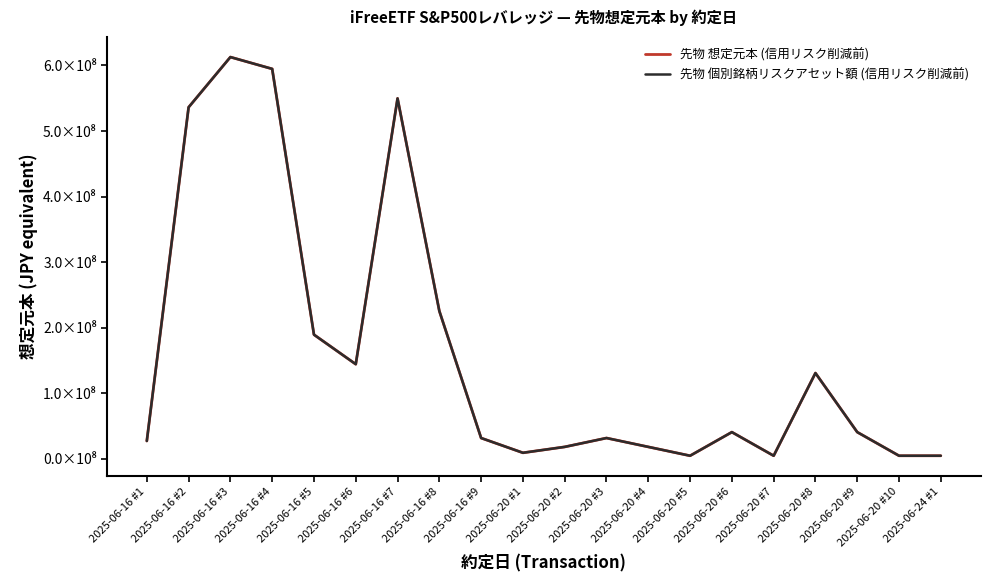

True or false: 先物 個別銘柄リスクアセット額 (信用リスク削減前) and 先物 想定元本 (信用リスク削減前) cross at least once.

False